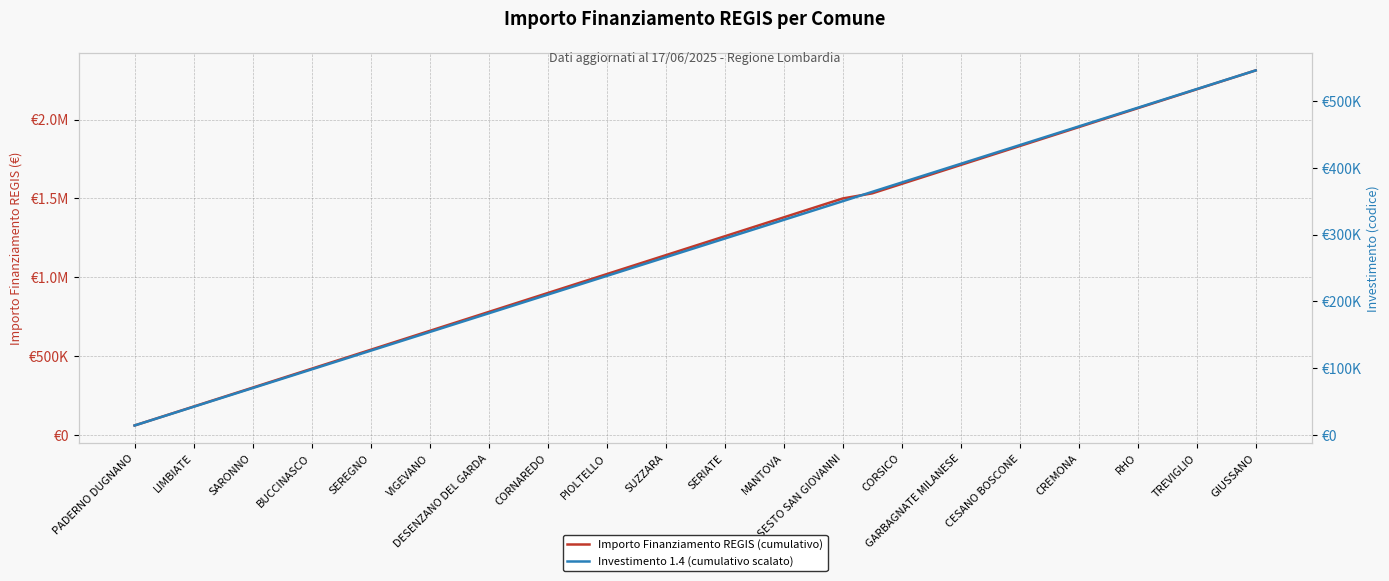

What is the difference between the second highest and second lowest values in the Importo Finanziamento REGIS (cumulativo) series?

2131399